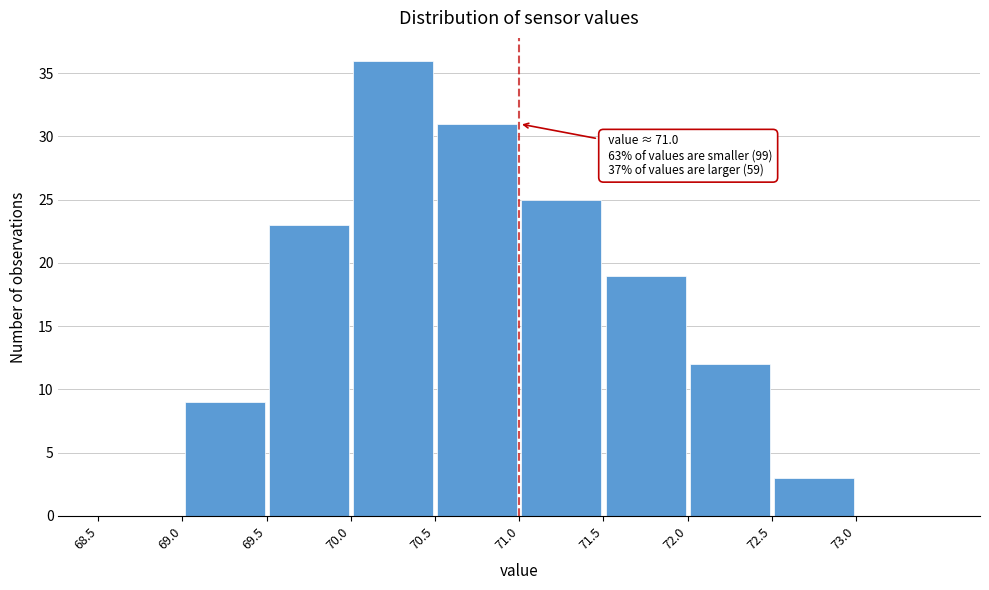

Which range on the x-axis has the tallest bar?

70.0 to 70.5